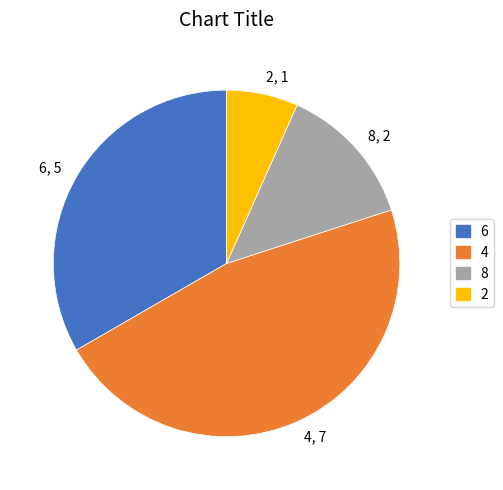

Is there a majority slice in this chart?

No